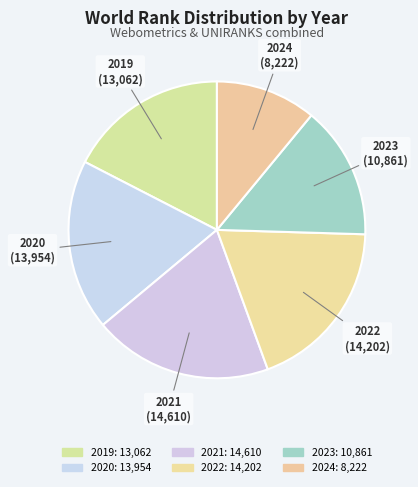

What percentage do 2021 and 2020 together represent?

38.1%